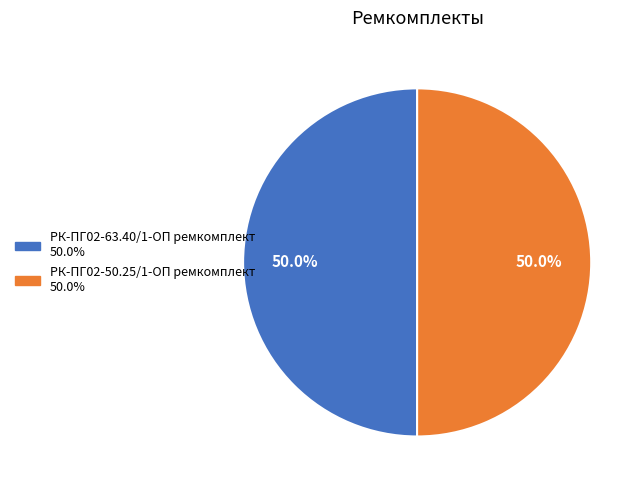

Do РК-ПГ02-50.25/1-ОП ремкомплект and РК-ПГ02-63.40/1-ОП ремкомплект together represent more than half of the pie?

Yes